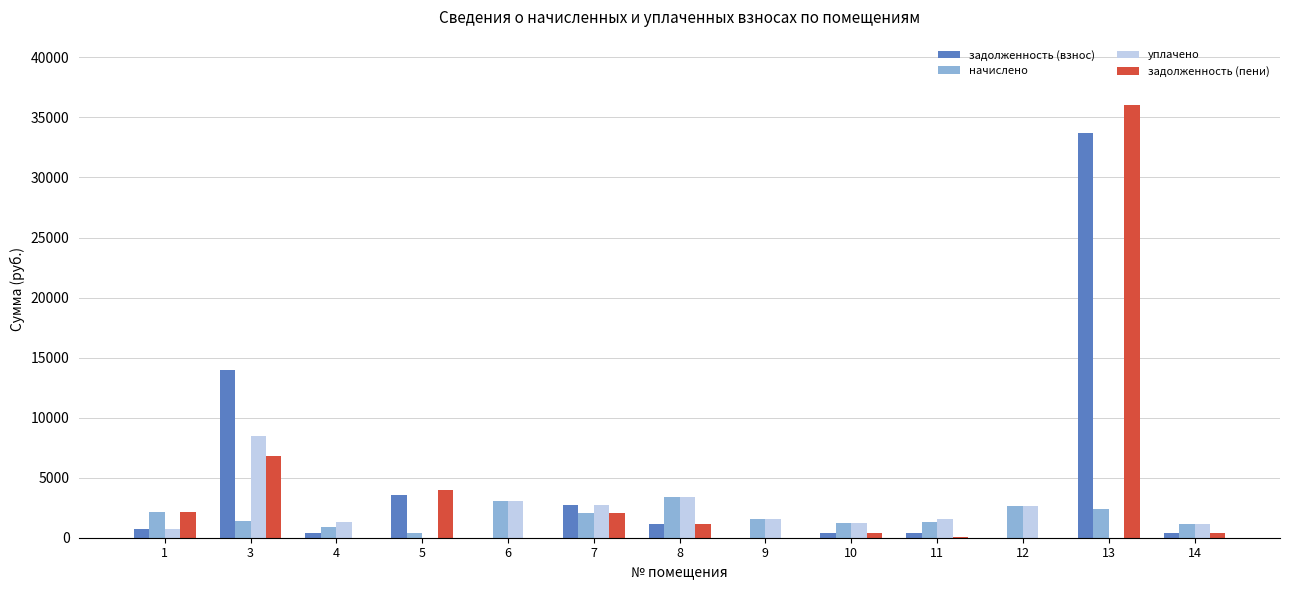

Between 5 and 13, which series saw the biggest shift?

задолженность (пени)